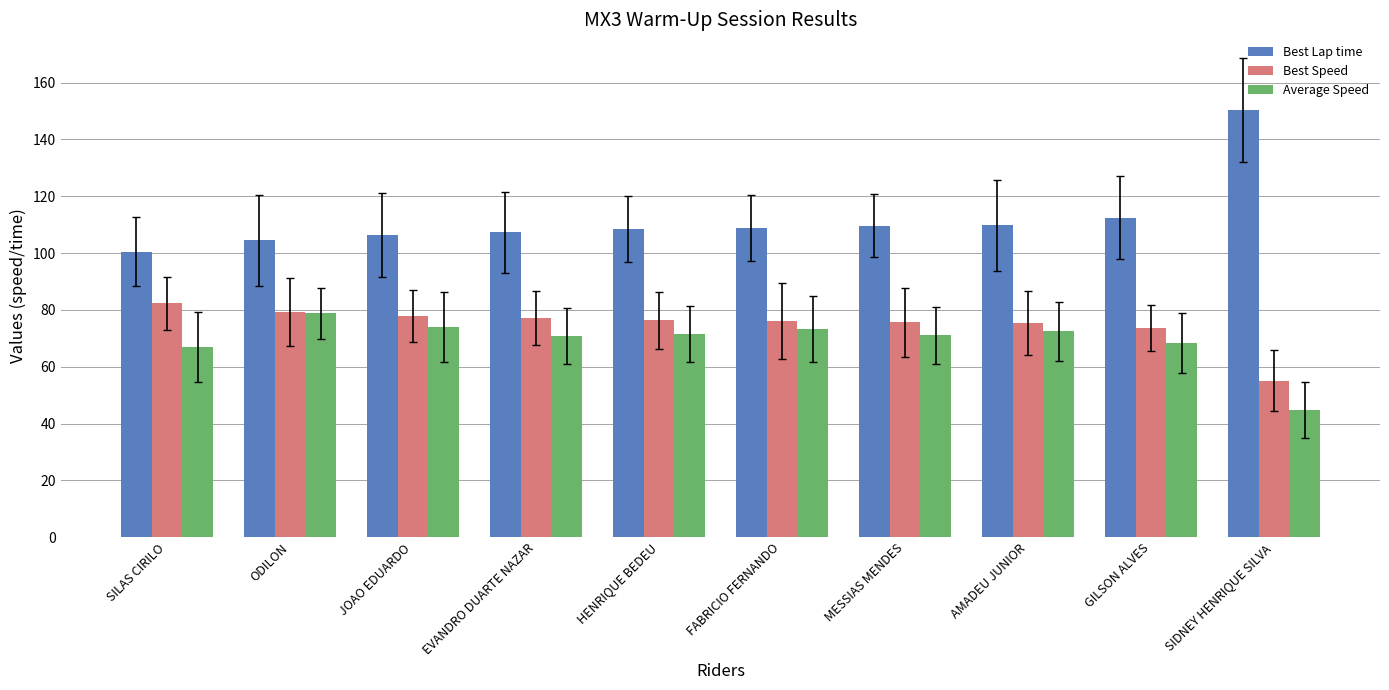

At which label does Best Speed reach its minimum?

SIDNEY HENRIQUE SILVA